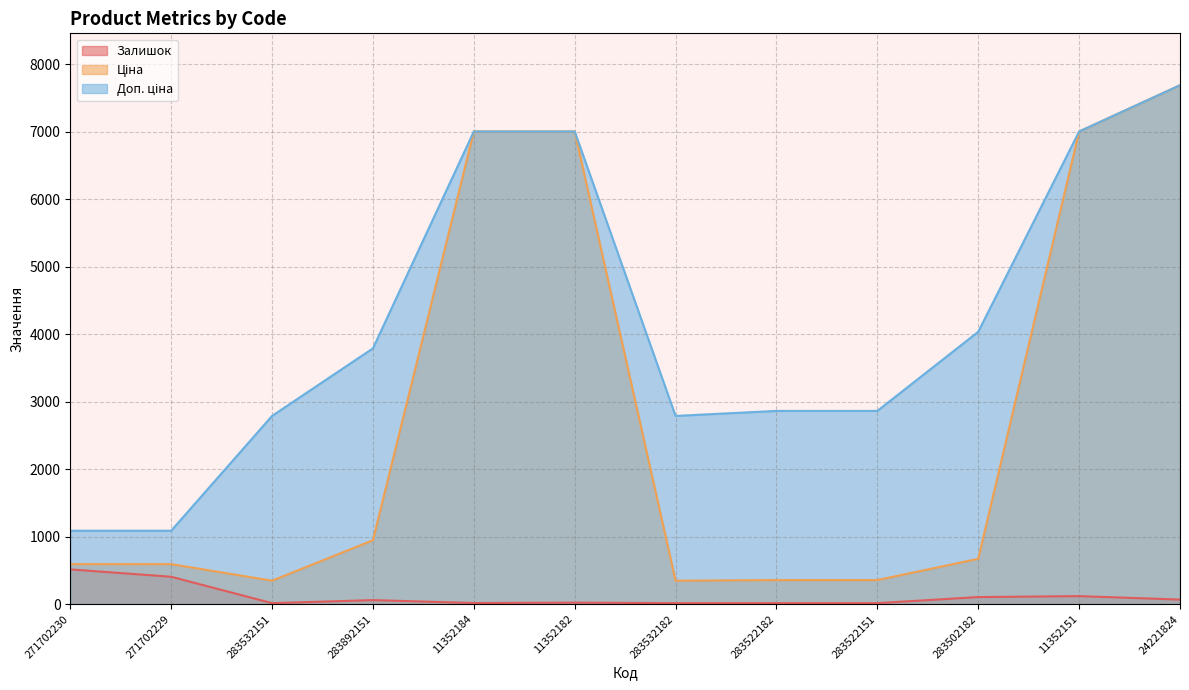

What is the label of the 1st point from the left?

271702230